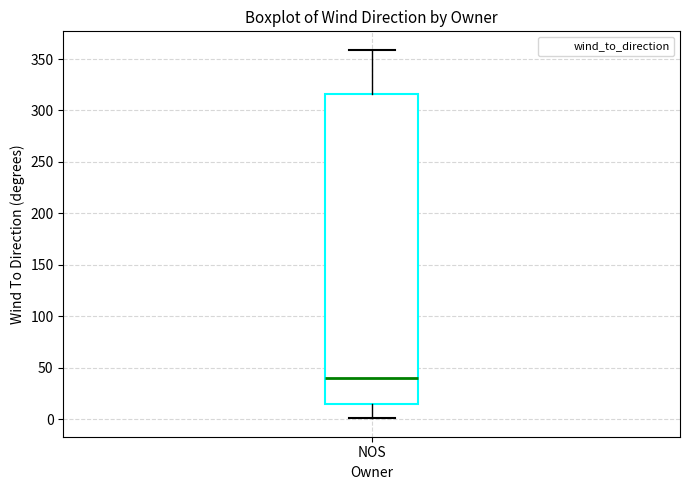

Transcribe this box plot: give where the median line is, the range the box spans, and where the two whiskers end, as read against the y-axis. The values are not printed on the chart, so give them approximately, as read against the axis.

median 40, box 15 to 315, whiskers 0 to 360